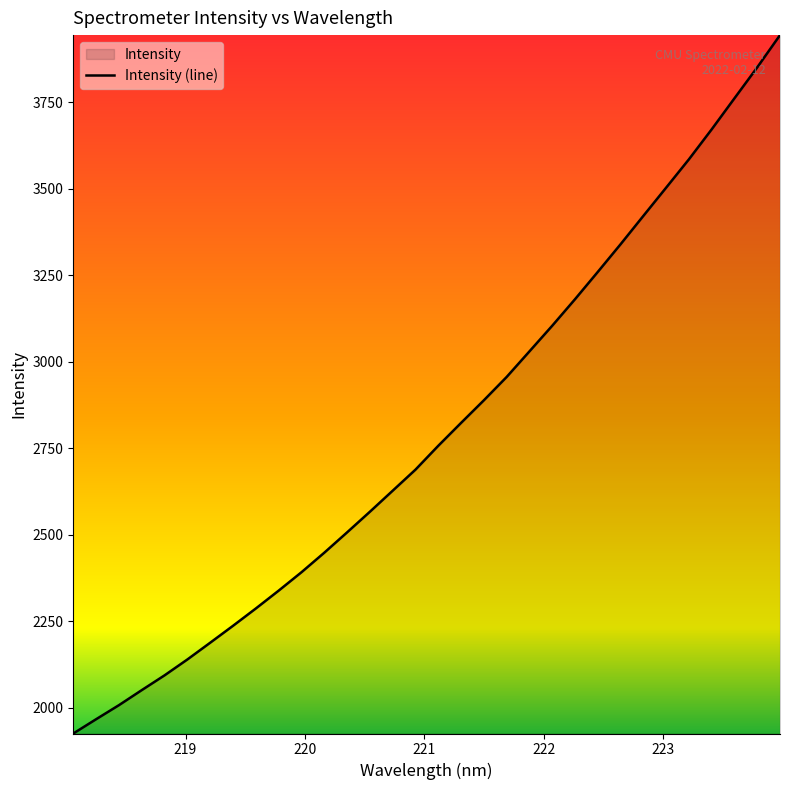

What is the smallest value displayed?

1925.3